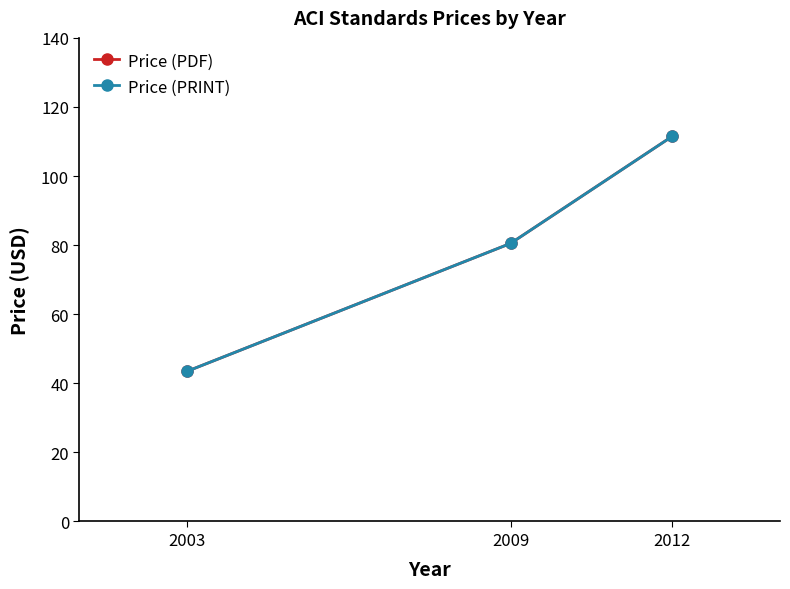

Read the Price (PDF) value at 2009.

80.5